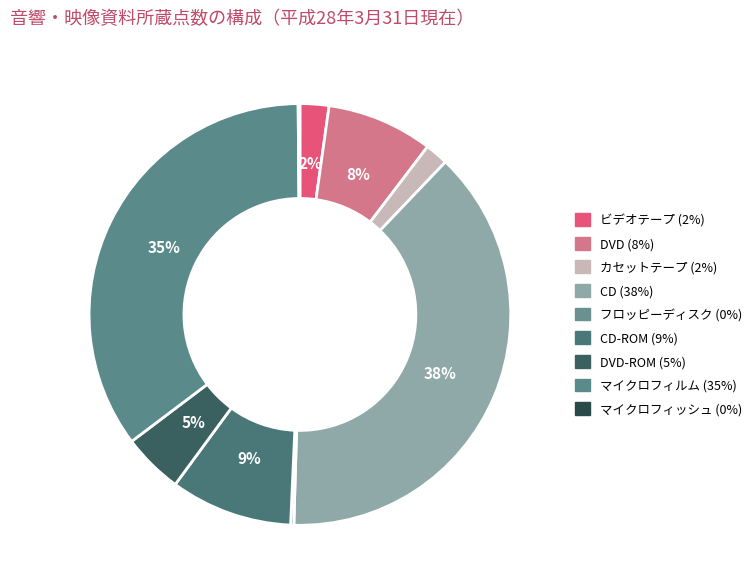

Does any single category account for the majority?

No